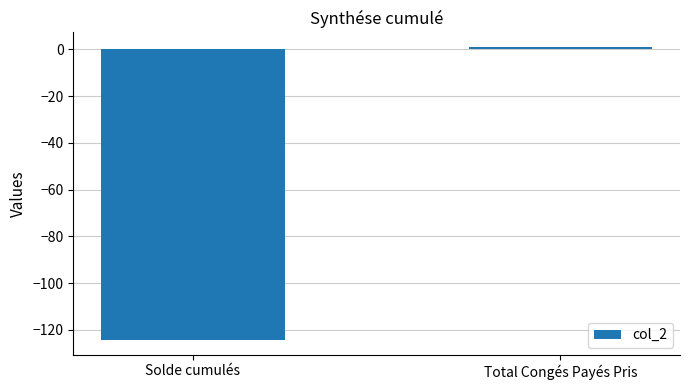

What position from the left is Total Congés Payés Pris?

2